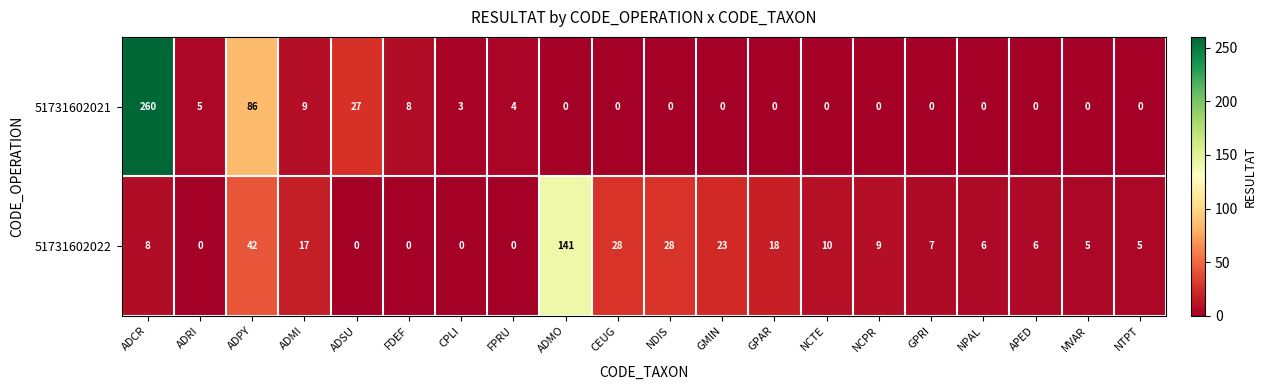

Which series changed the most between ADMI and MVAR?

51731602022